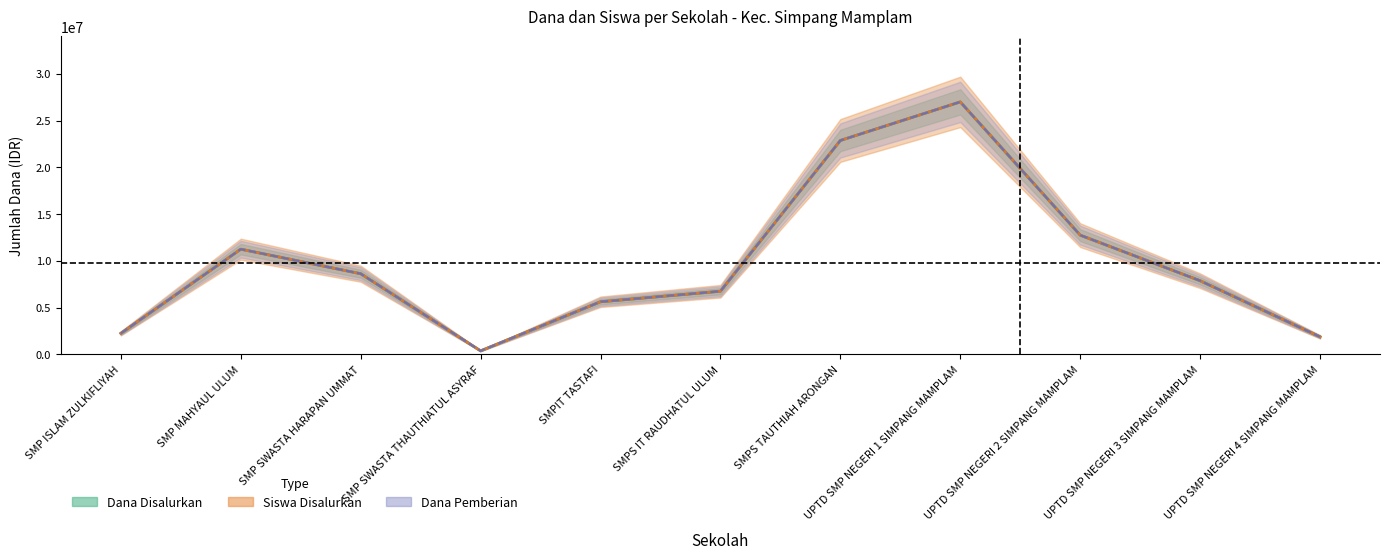

Does the chart display data point markers on the line(s)?

No